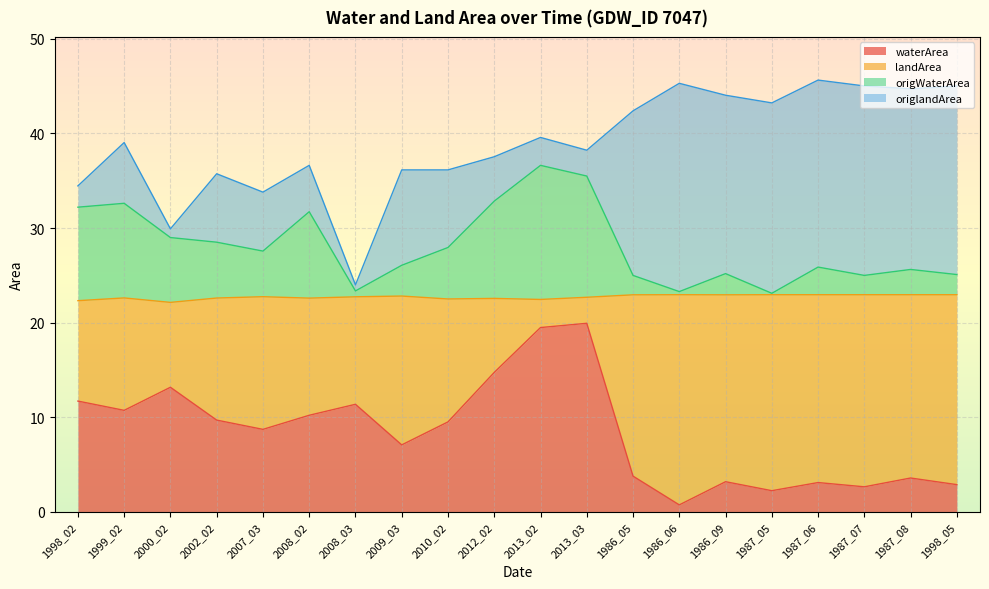

Where is waterArea nearest to the value 10?

2008_02